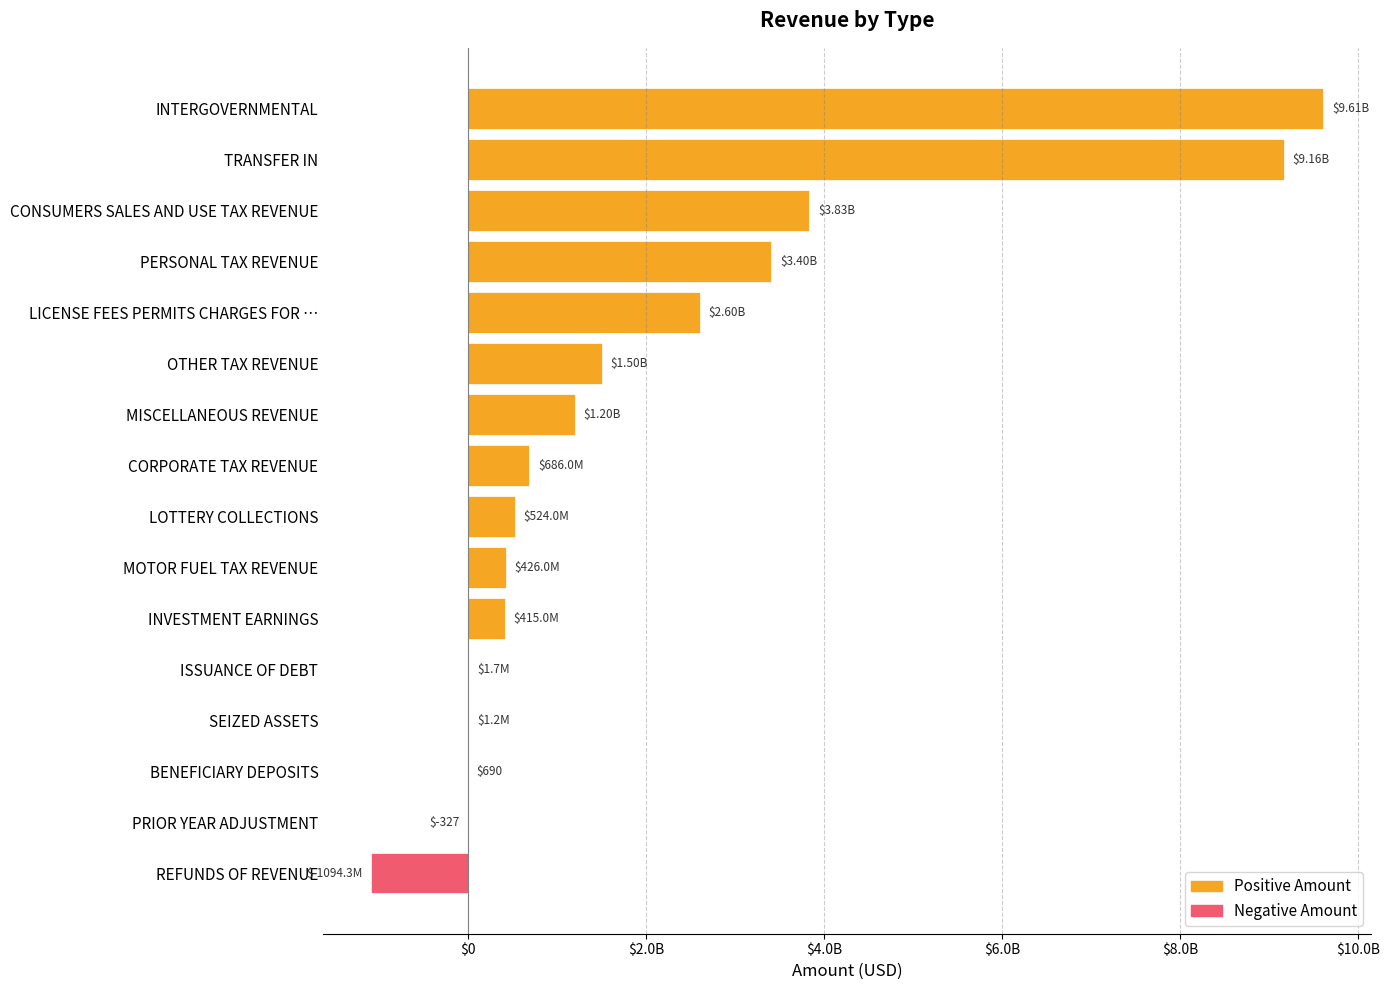

Are the bars horizontal?

Yes